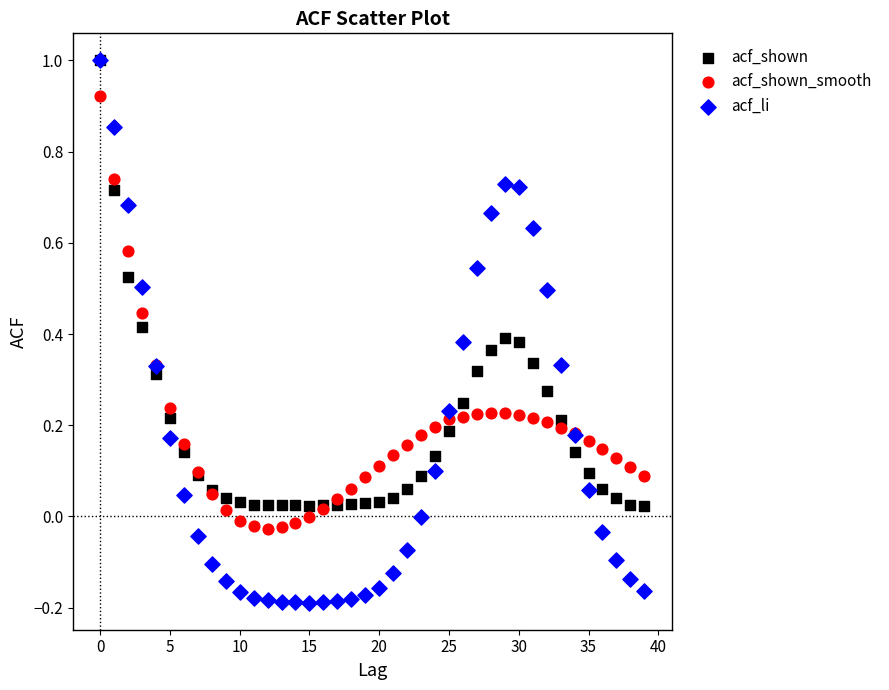

Which series contains the lowest Y value?

acf_li